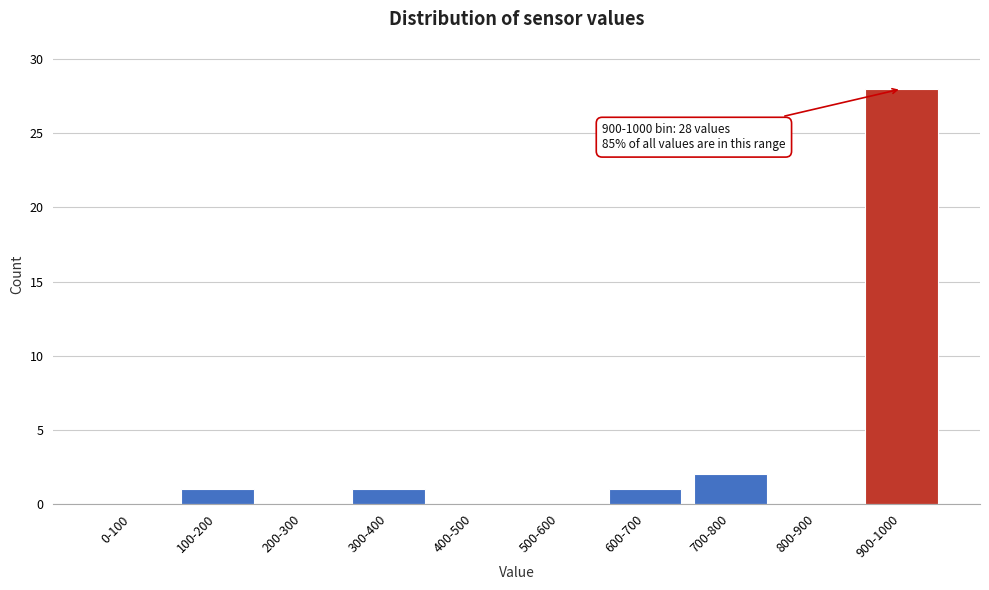

Reading left to right, list all the values displayed in this chart.

0-100=0	100-200=1	200-300=0	300-400=1	400-500=0	500-600=0	600-700=1	700-800=2	800-900=0	900-1000=28